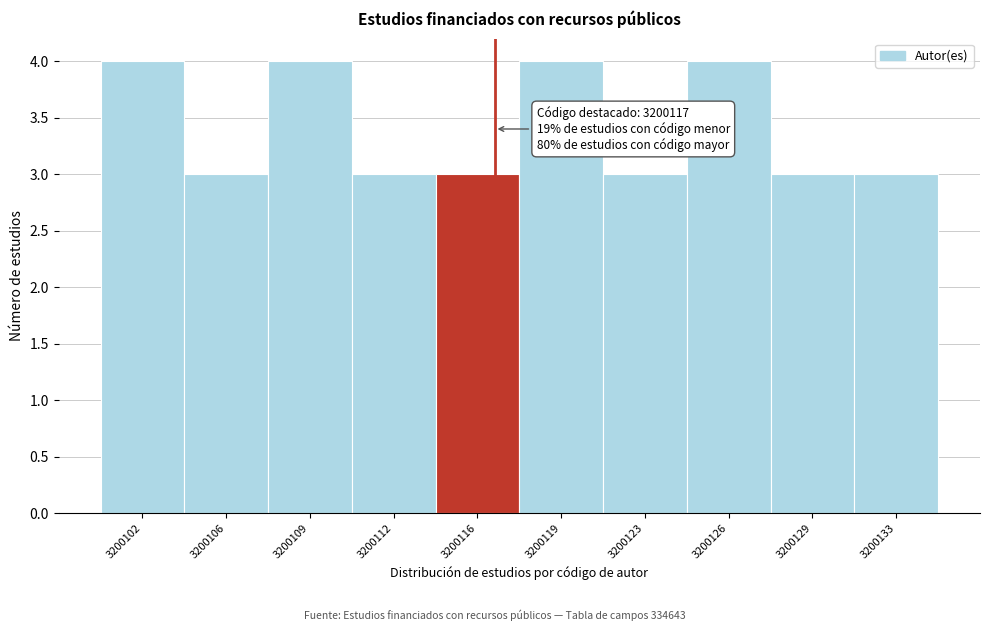

Reading left to right, list all the values displayed in this chart.

4	3	4	3	3	4	3	4	3	3